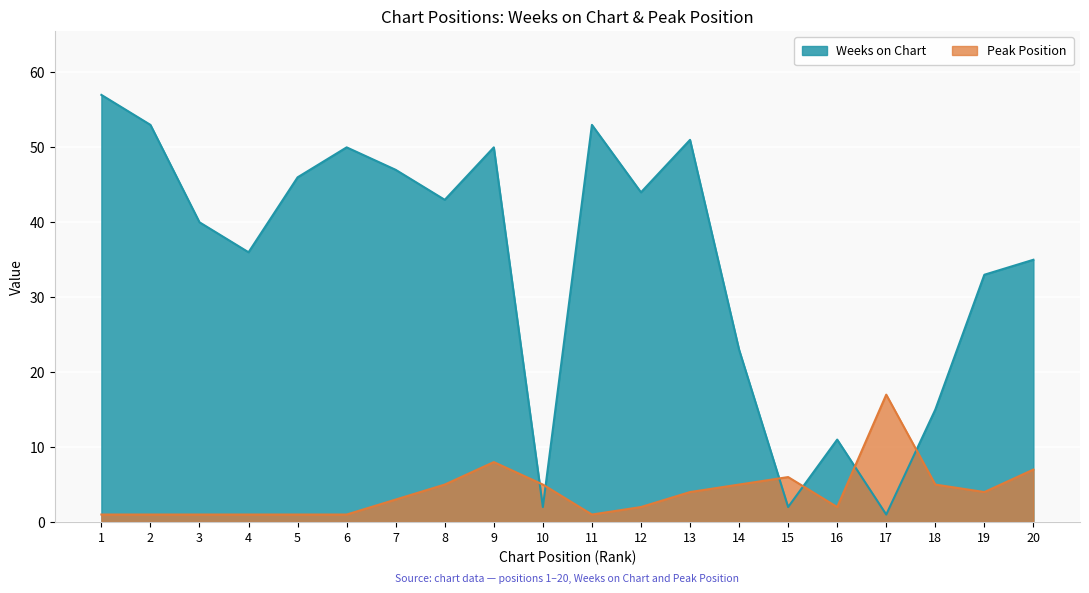

How many interior local valleys does the Weeks on Chart series have?

6